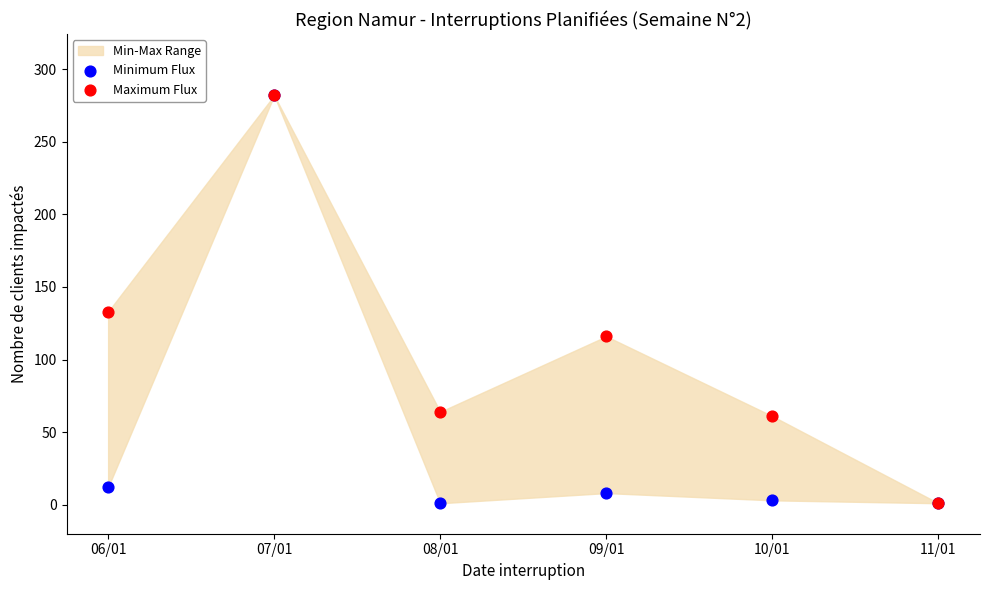

Across all series, what Y value is closest to 141?

133